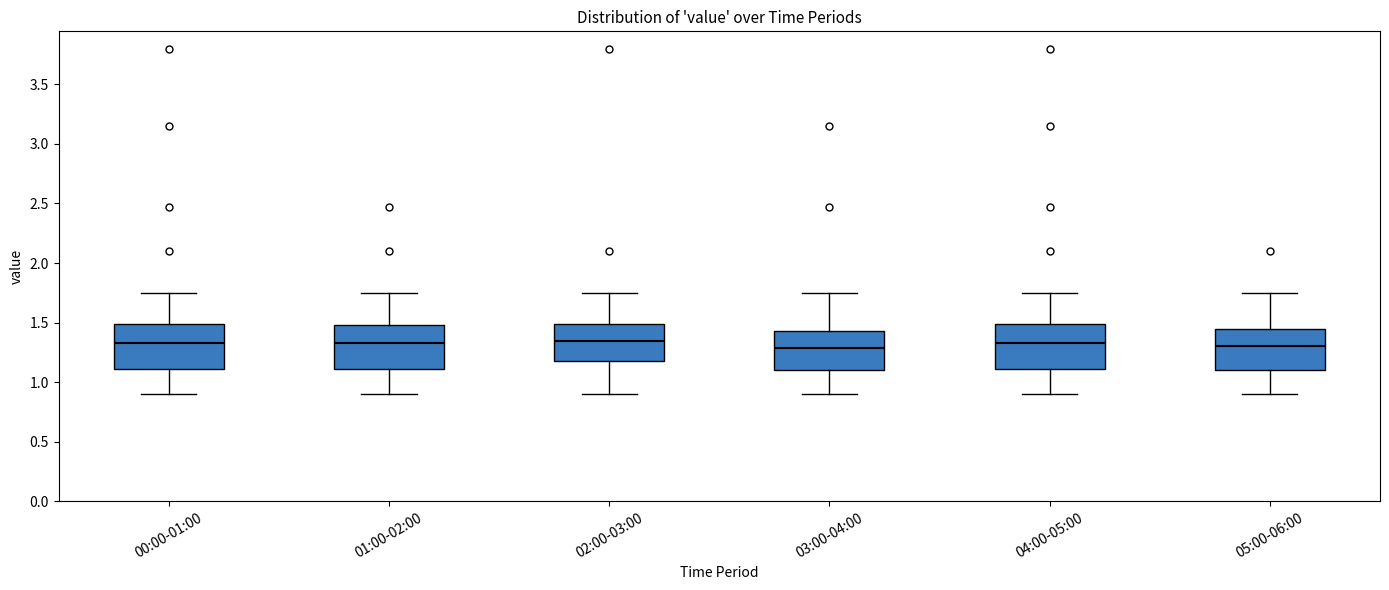

Reading left to right, read every box against the y-axis: the position of its median line, the range the box covers, and the ends of its whiskers. The values are not printed on the chart, so give them approximately, as read against the axis.

00:00-01:00: median 1.35, box 1.10 to 1.50, whiskers 0.90 to 1.75
01:00-02:00: median 1.35, box 1.10 to 1.50, whiskers 0.90 to 1.75
02:00-03:00: median 1.35, box 1.20 to 1.50, whiskers 0.90 to 1.75
03:00-04:00: median 1.30, box 1.10 to 1.45, whiskers 0.90 to 1.75
04:00-05:00: median 1.35, box 1.10 to 1.50, whiskers 0.90 to 1.75
05:00-06:00: median 1.30, box 1.10 to 1.45, whiskers 0.90 to 1.75